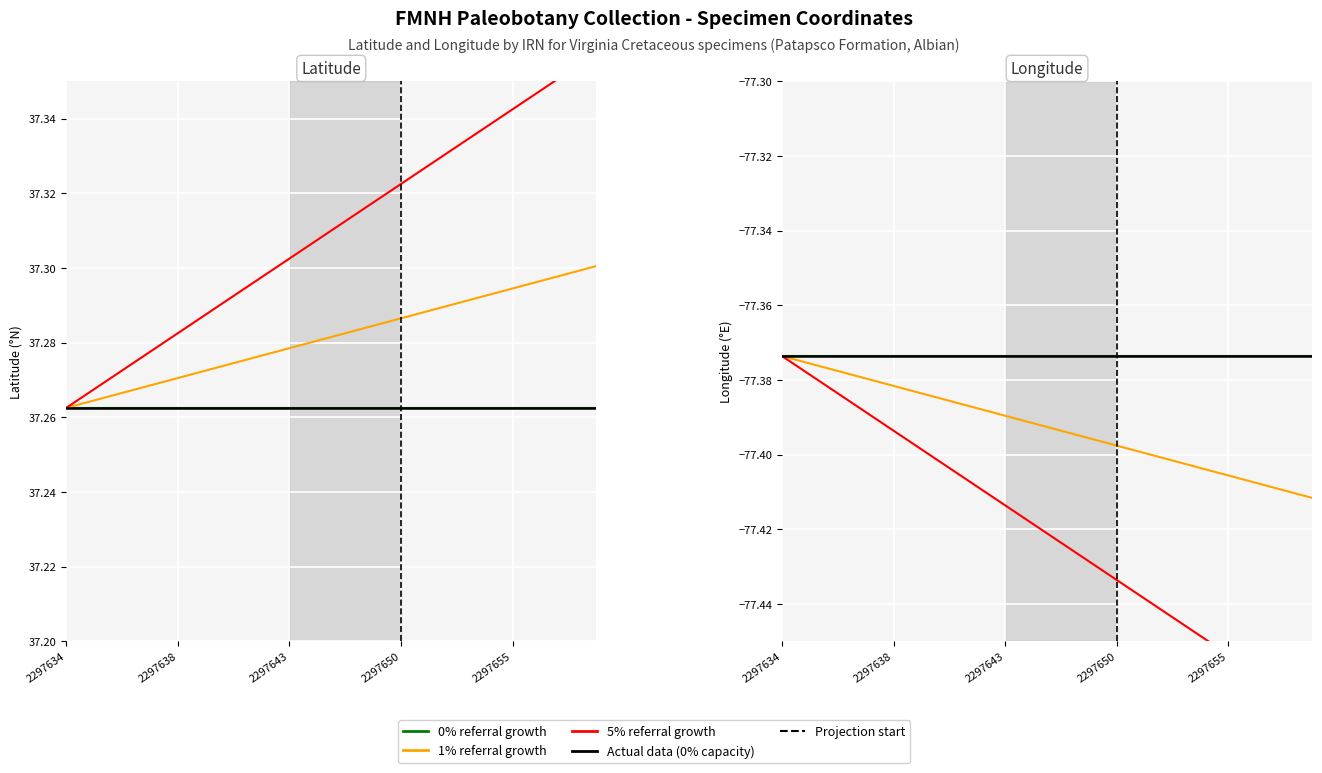

Rank the series at 5 from lowest to highest value.

5% referral growth, 1% referral growth, 0% growth, 0% referral growth